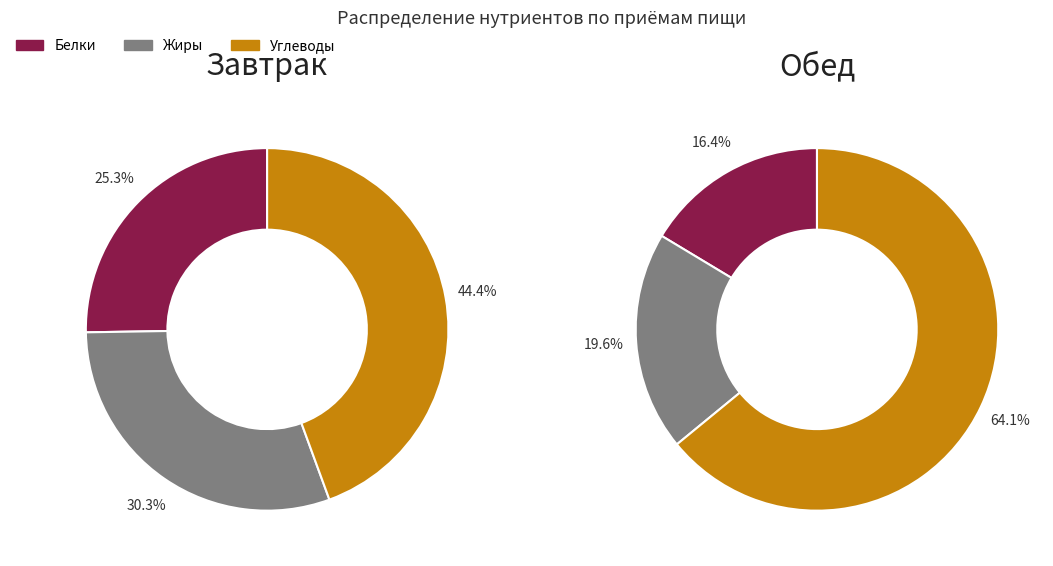

To the nearest percent, what is the difference between the largest and smallest slice percentages?

19%